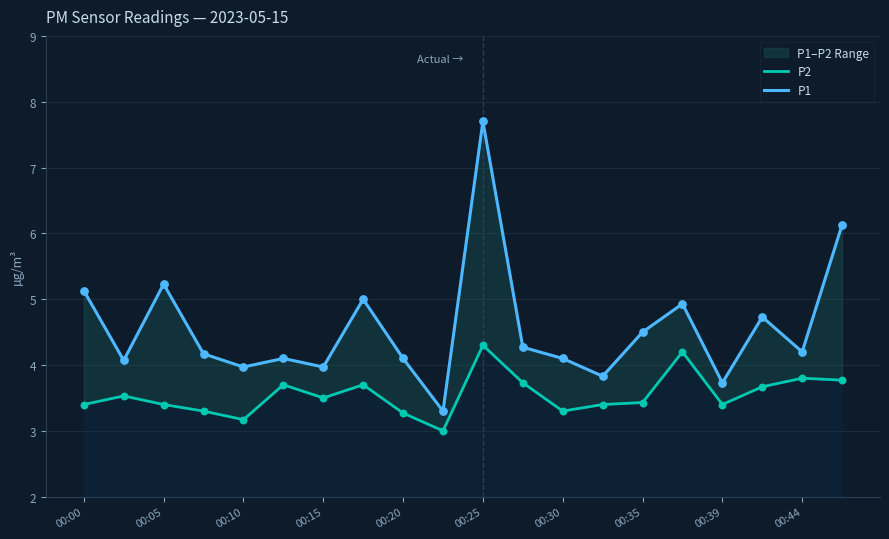

Which series contains the highest Y value?

P1